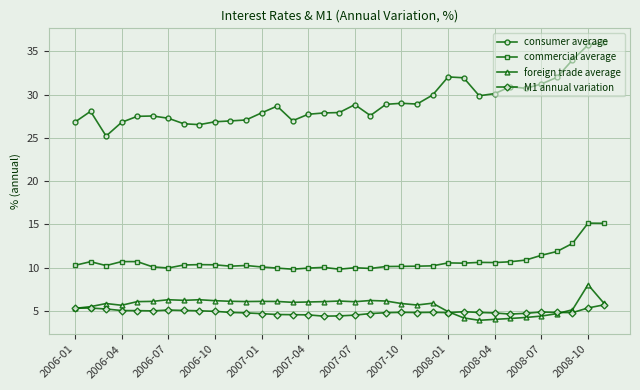

Which series has the widest spread of values?

consumer average